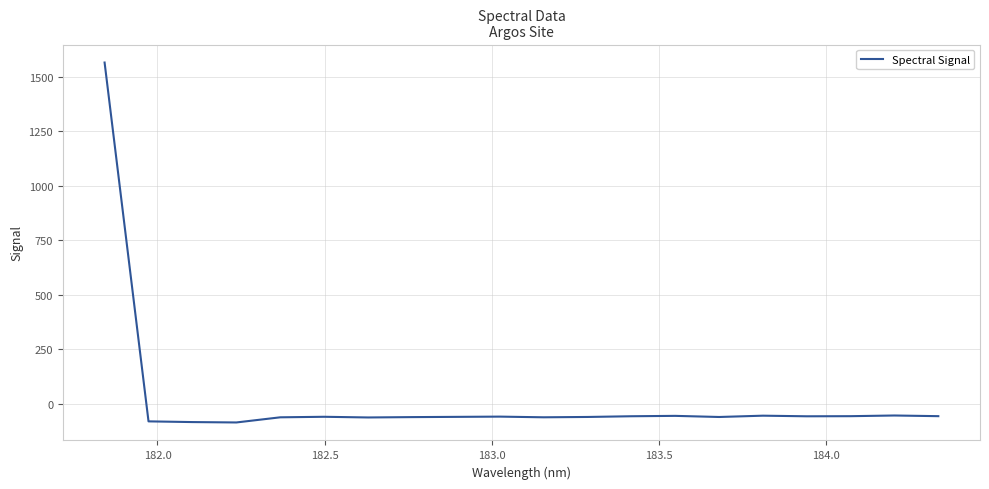

What is the minimum value shown in the chart?

-86.3